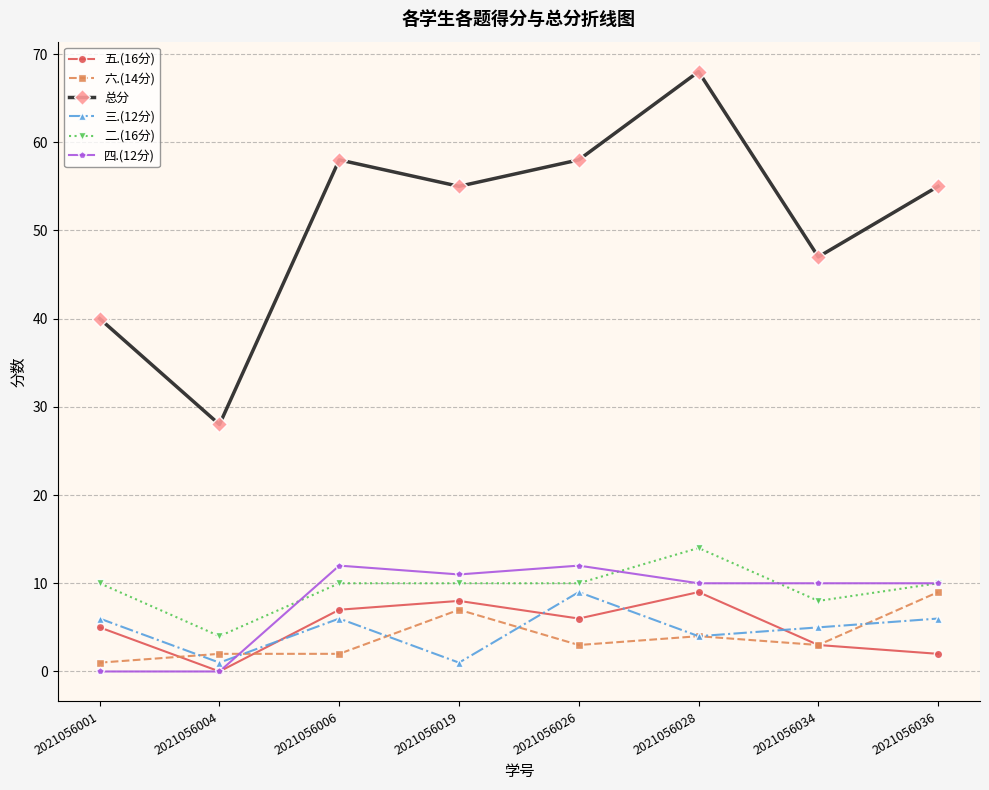

Which category has the highest value across all series?

2021056028